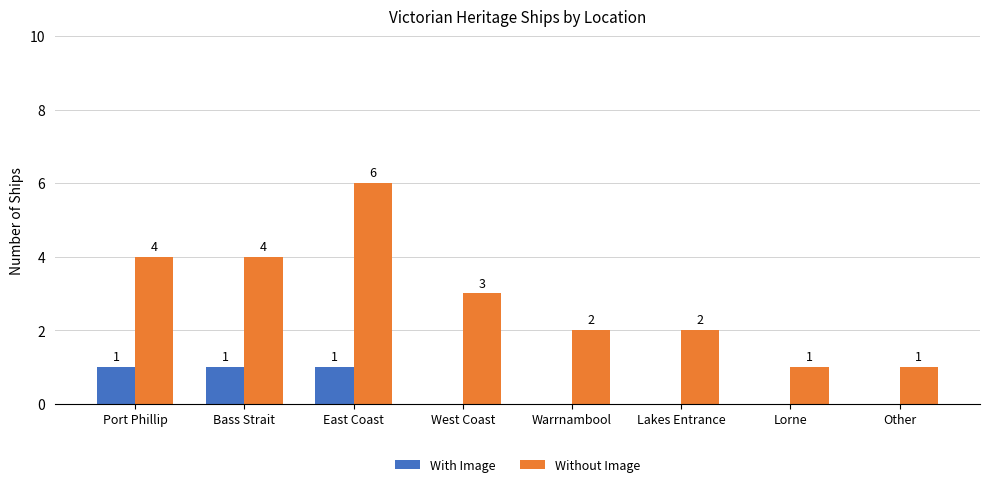

Does the chart contain stacked bars?

No